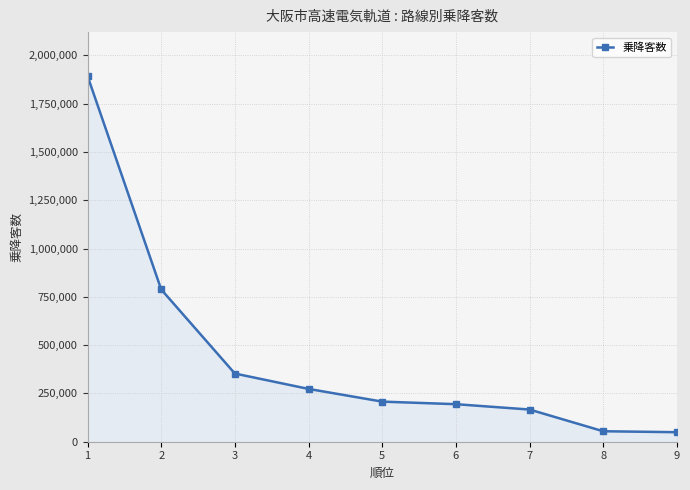

What is the sum of all values?

3979873